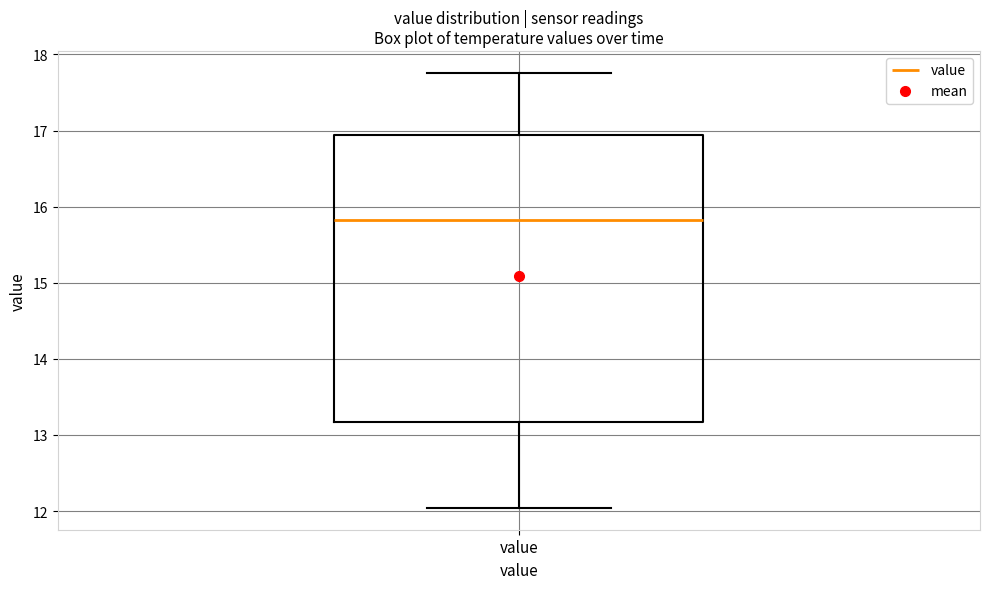

Transcribe this box plot: give where the median line is, the range the box spans, and where the two whiskers end, as read against the y-axis. The values are not printed on the chart, so give them approximately, as read against the axis.

median 15.8, box 13.2 to 16.9, whiskers 12.0 to 17.8